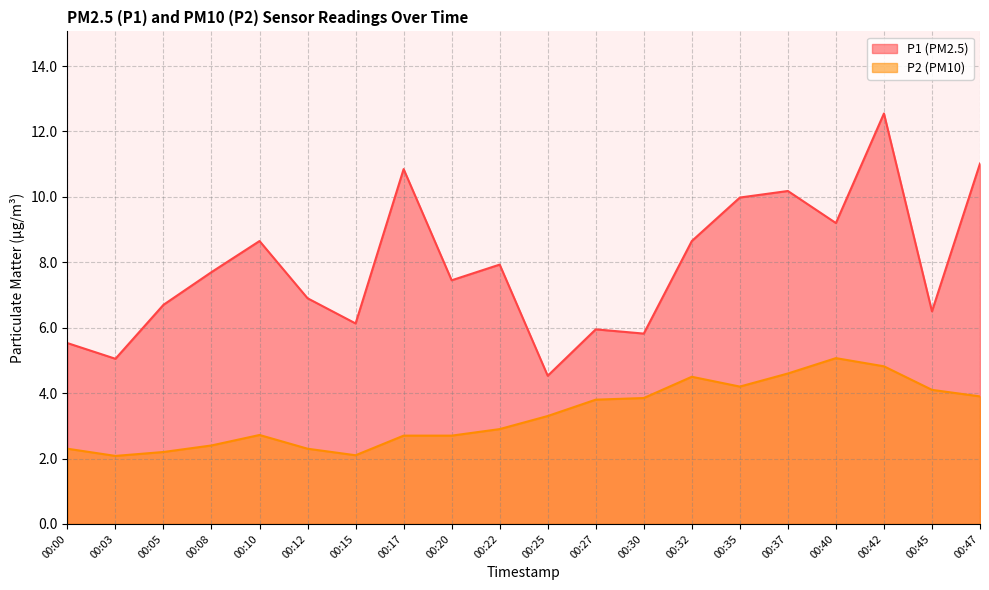

Reading left to right, list all the values displayed in this chart.

P1: 5.5	5.0	6.7	7.7	8.7	6.9	6.1	10.8	7.5	7.9	4.5	6.0	5.8	8.7	10.0	10.2	9.2	12.6	6.5	11.0
P2: 2.3	2.1	2.2	2.4	2.7	2.3	2.1	2.7	2.7	2.9	3.3	3.8	3.9	4.5	4.2	4.6	5.1	4.8	4.1	3.9